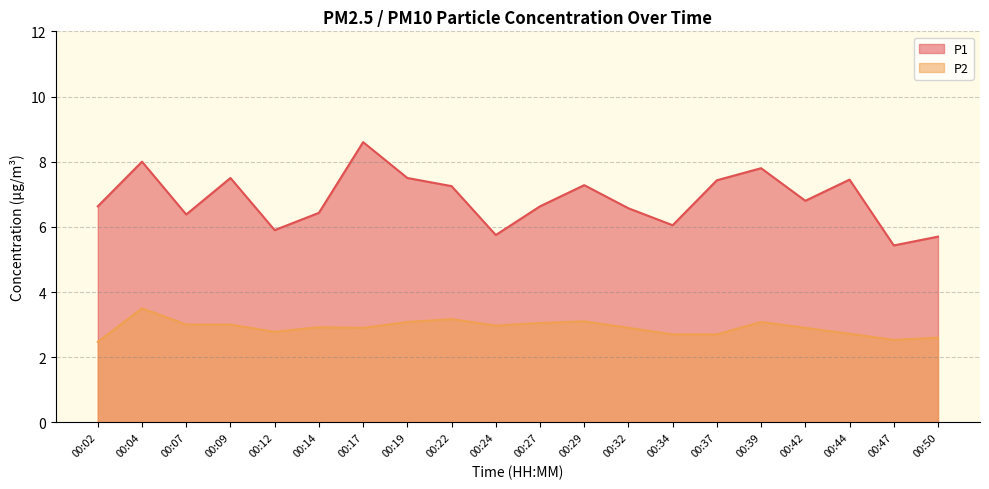

Is it true that P1 equals 6.8 at 00:42?

True